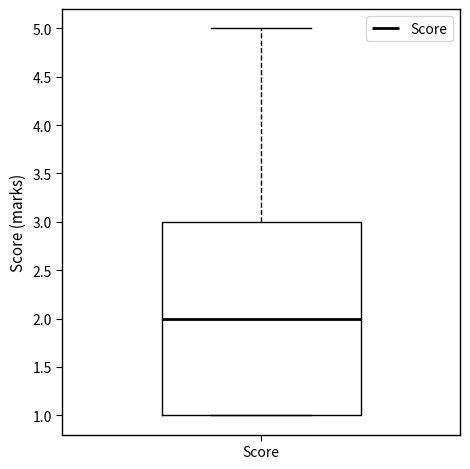

Where is the lower edge of the box for Score on the y-axis? The values are not printed on the chart, so give them approximately, as read against the axis.

1